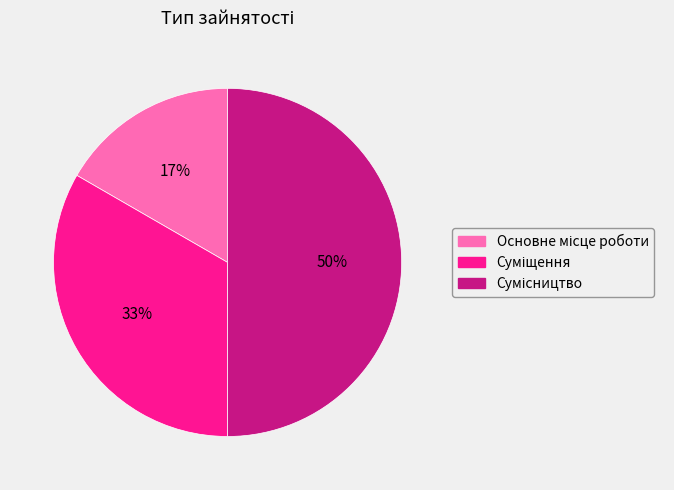

Rank the categories by value from highest to lowest.

Сумісництво, Суміщення, Основне місце роботи